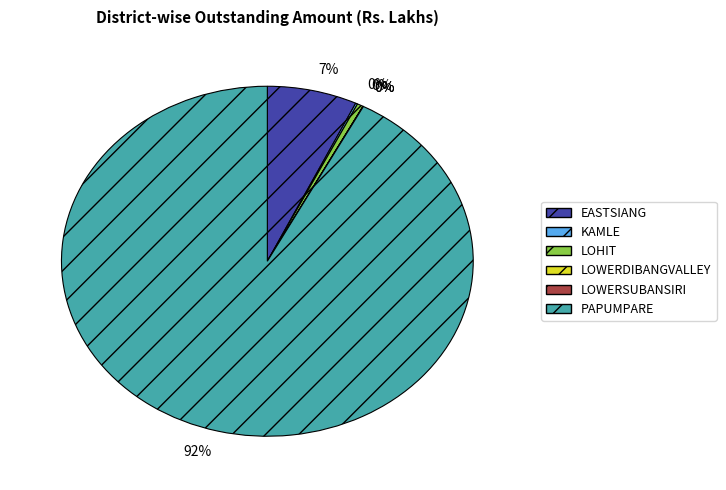

Is there a majority slice in this chart?

Yes